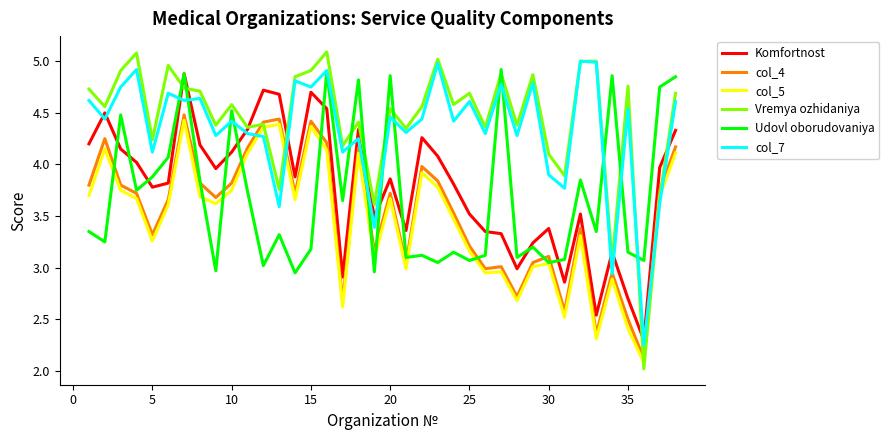

True or false: Komfortnost and col_5 cross at least once.

False